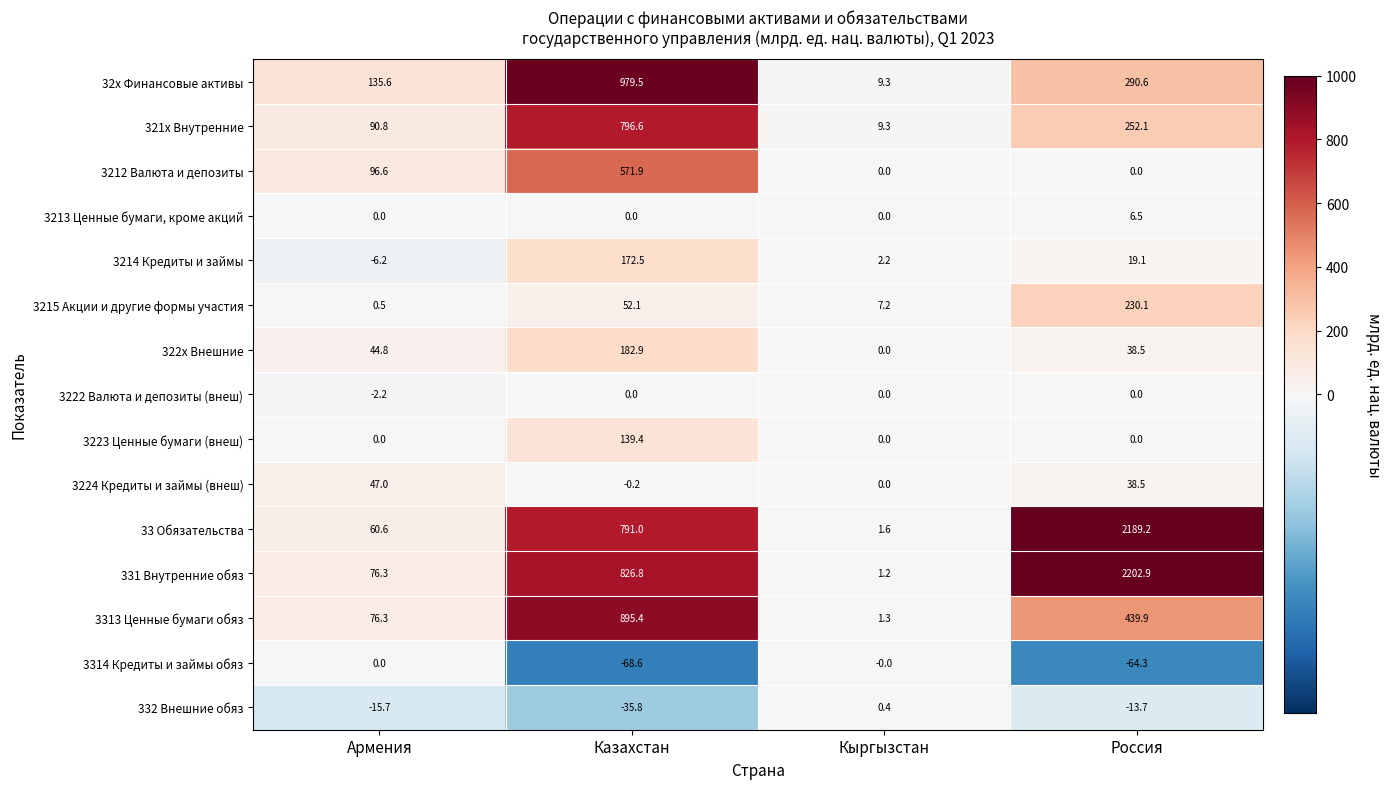

At which label does 331 Внутренние обяз first exceed 826?

Казахстан